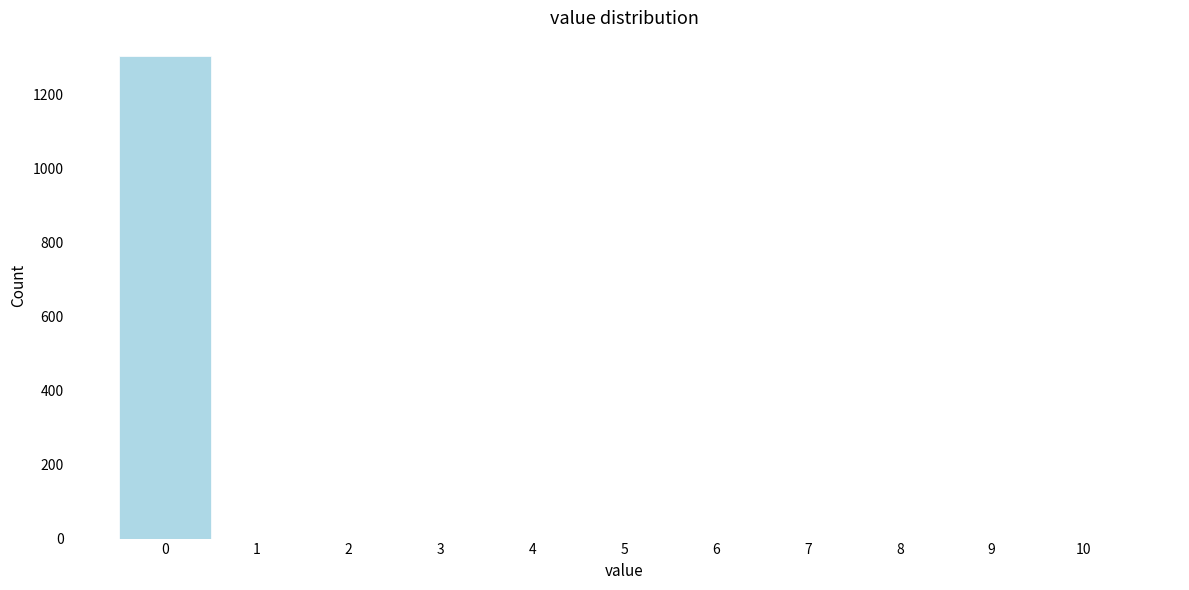

Reading left to right, transcribe this chart: for each bar, give the range it covers on the x-axis and its height. The values are not printed on the chart, so give them approximately, as read against the axis.

-0.5 to 0.5: 1300
0.5 to 1.5: 0
1.5 to 2.5: 0
2.5 to 3.5: 0
3.5 to 4.5: 0
4.5 to 5.5: 0
5.5 to 6.5: 0
6.5 to 7.5: 0
7.5 to 8.5: 0
8.5 to 9.5: 0
9.5 to 10.5: 0